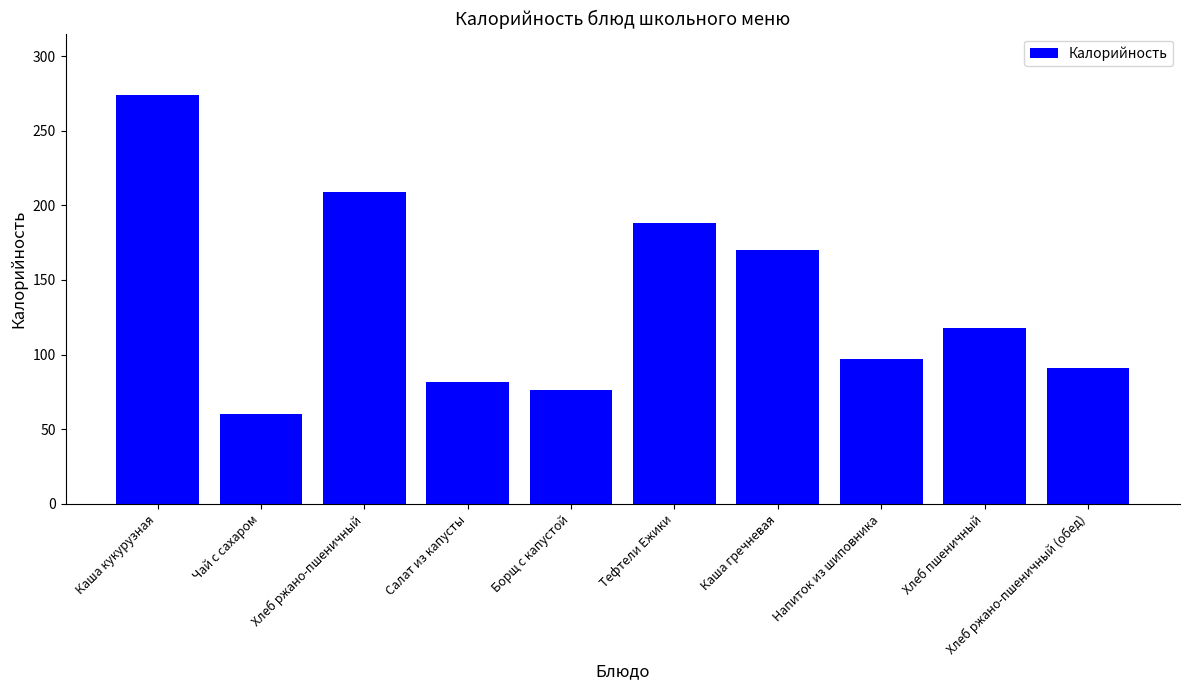

The value at Каша кукурузная is 479.9. True or false?

False